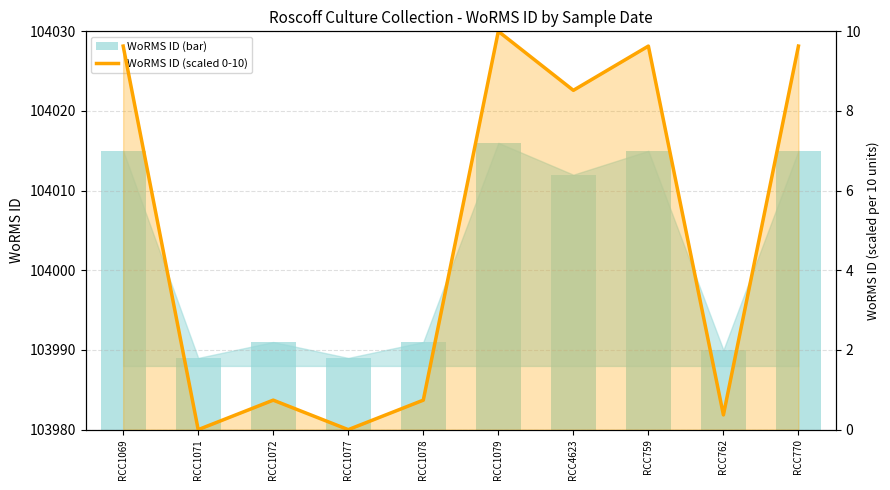

What is the maximum value shown in the chart?

104016.0